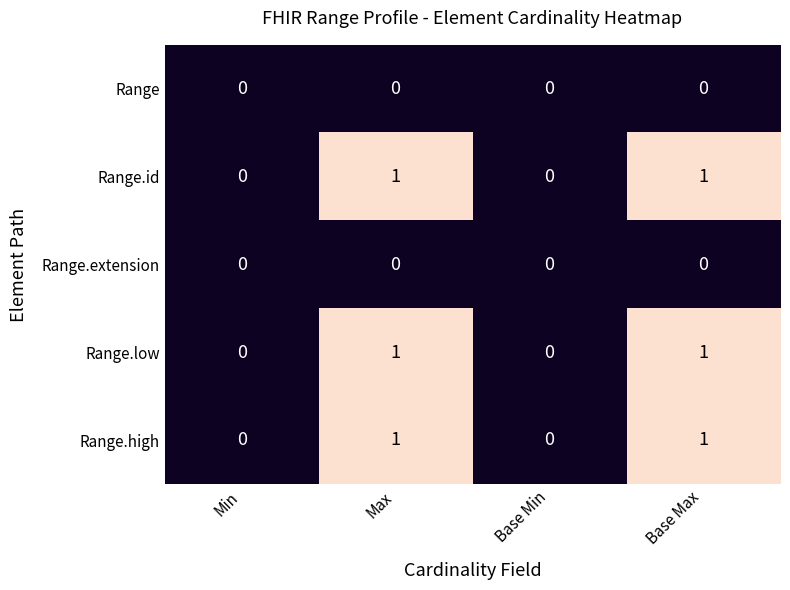

The value of Range.low at Min is 0. True or false?

True